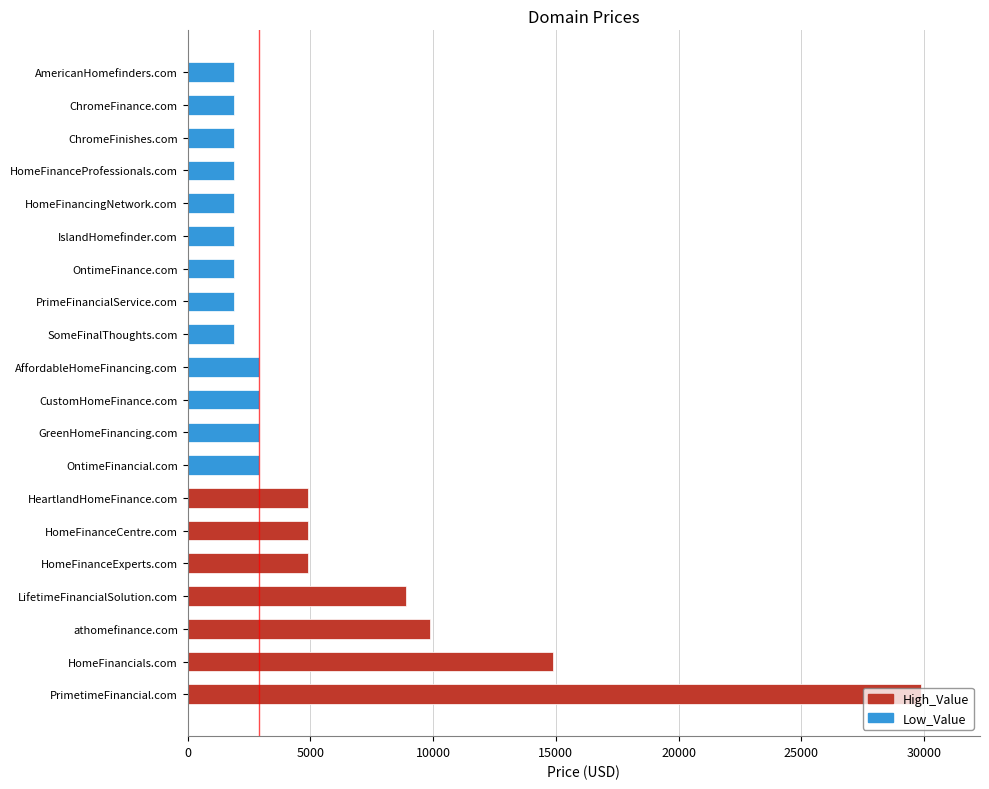

Does the chart contain stacked bars?

No